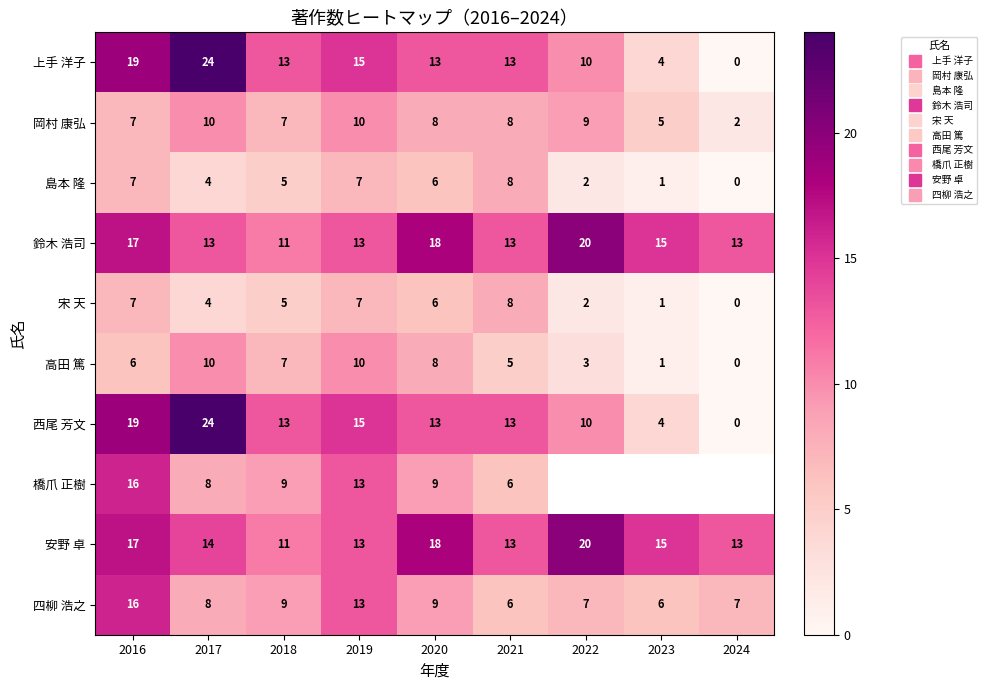

Read the 橋爪 正樹 value at 2020.

9.0